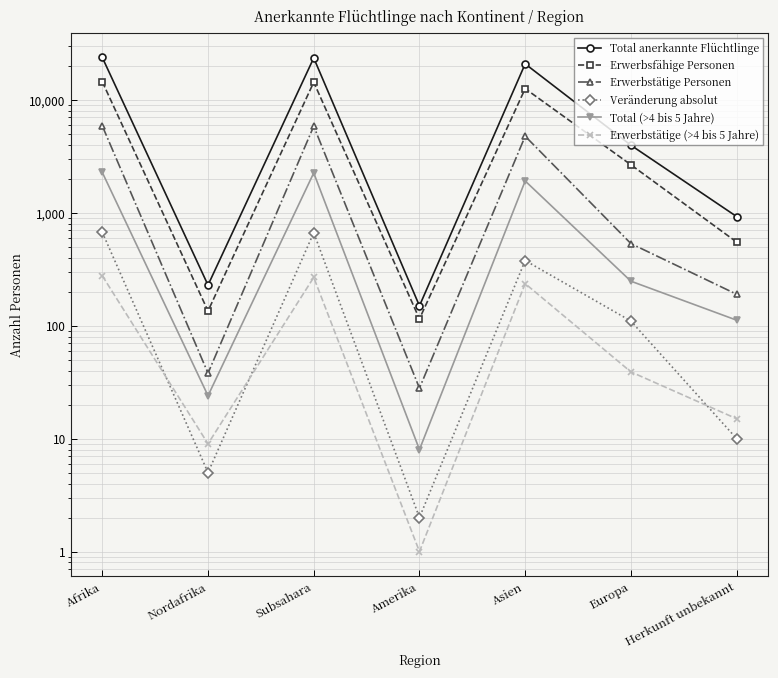

Which series has the largest total across all categories?

Total anerkannte Flüchtlinge